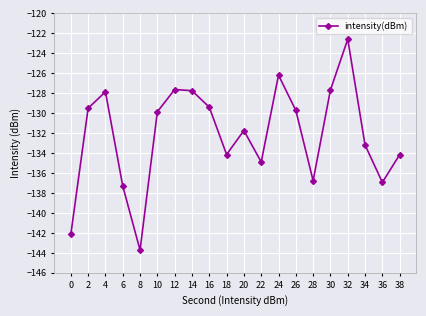

Is it true that the value at 24 is -30.3?

False